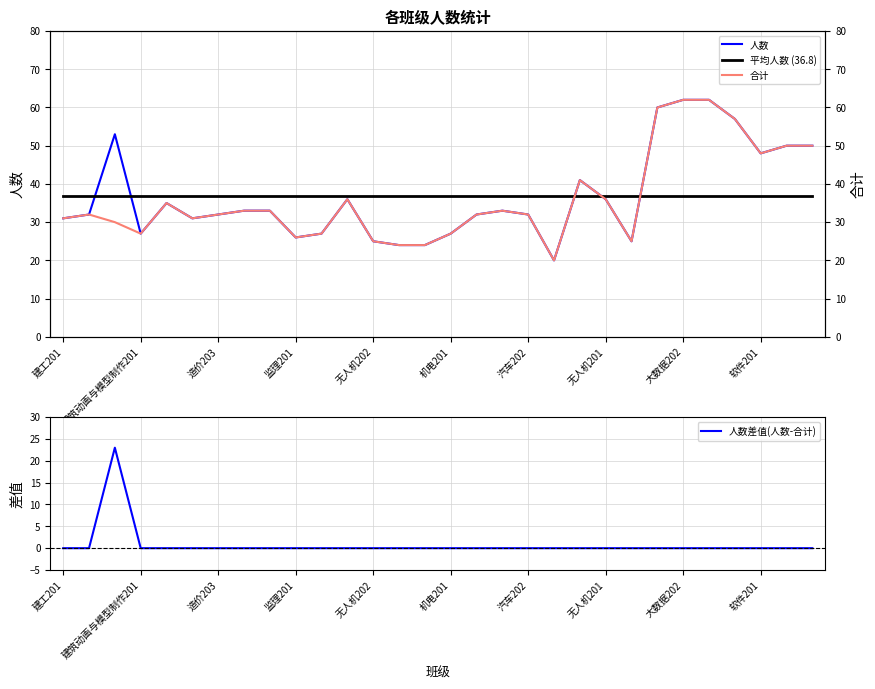

What is the maximum value shown in the chart?

62.0